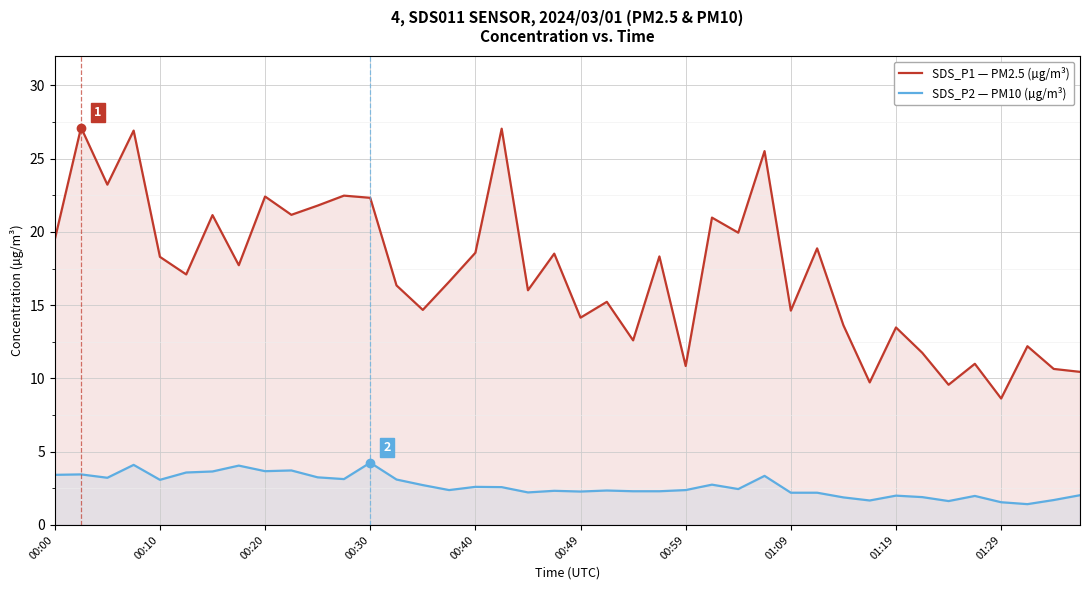

How many data points does each series have?

40